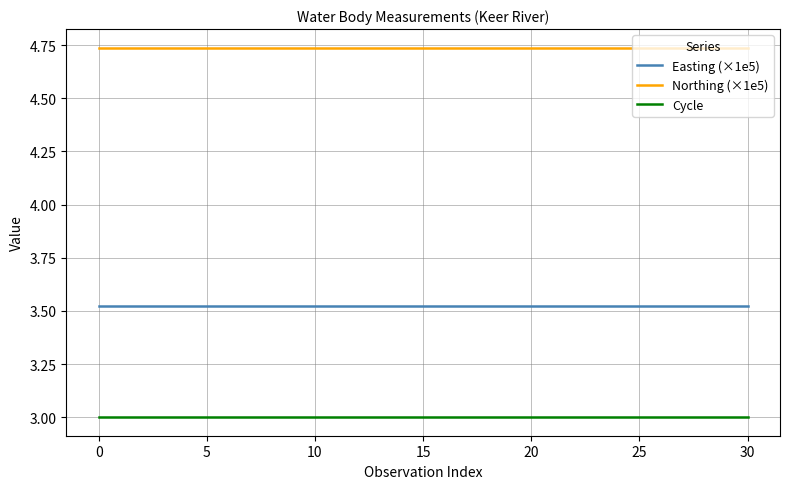

What is the maximum value for Cycle?

3.0